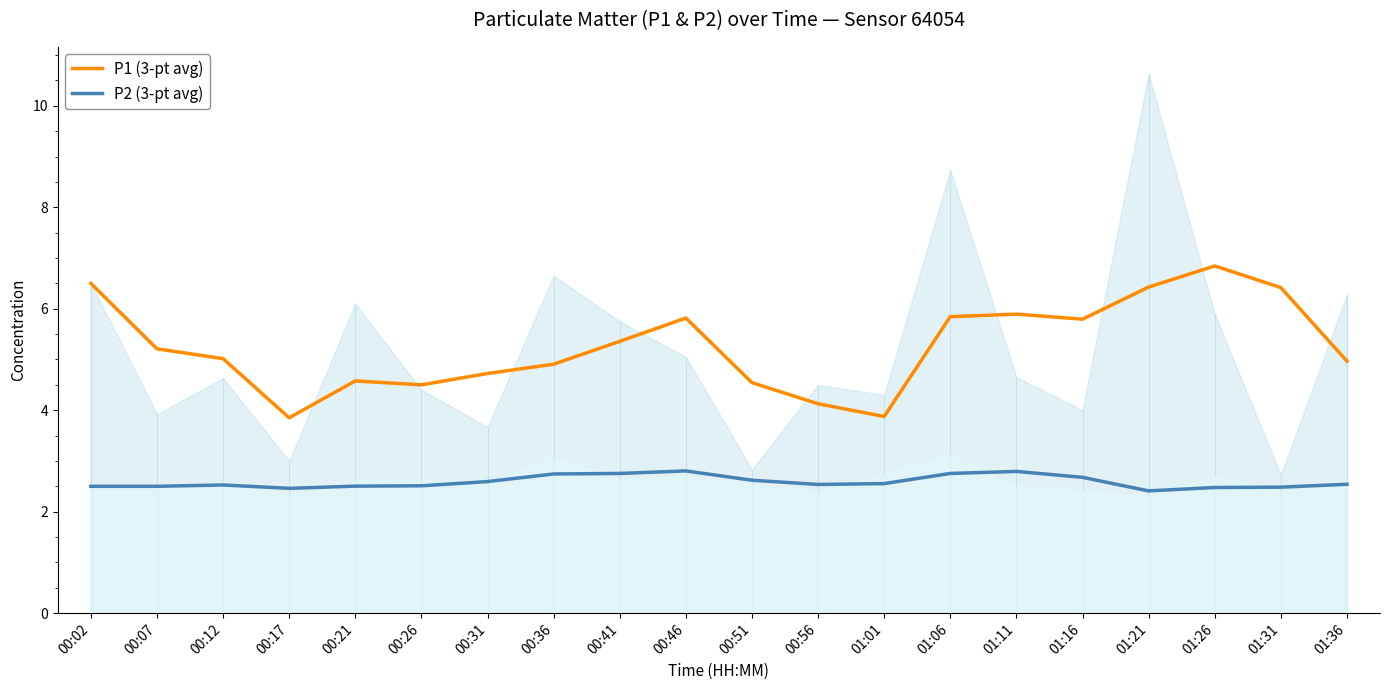

How many lines are shown in the chart?

2